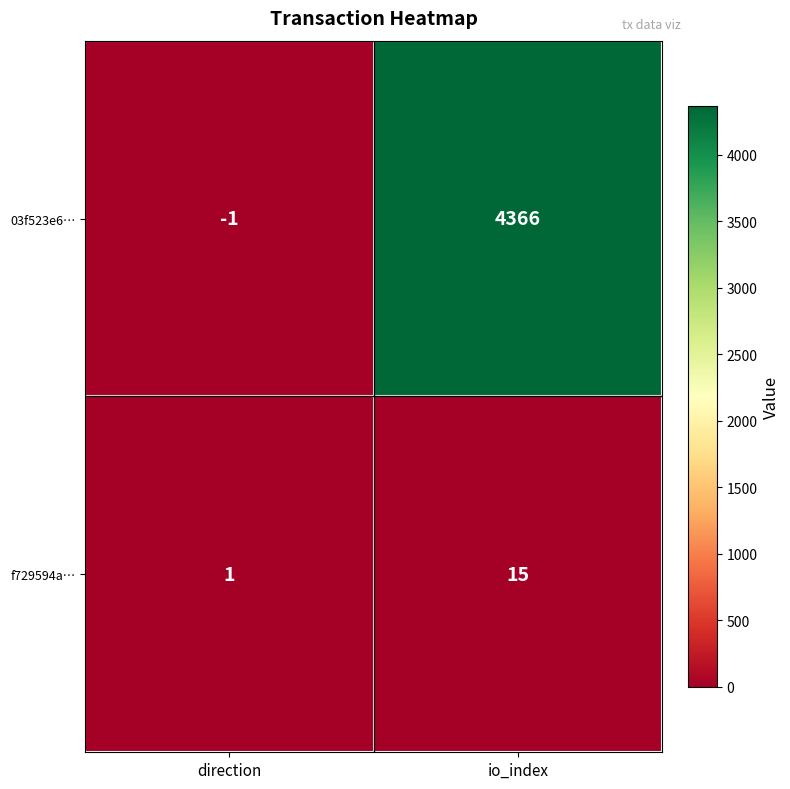

List the series in order of their overall mean, lowest first.

f729594a…, 03f523e6…